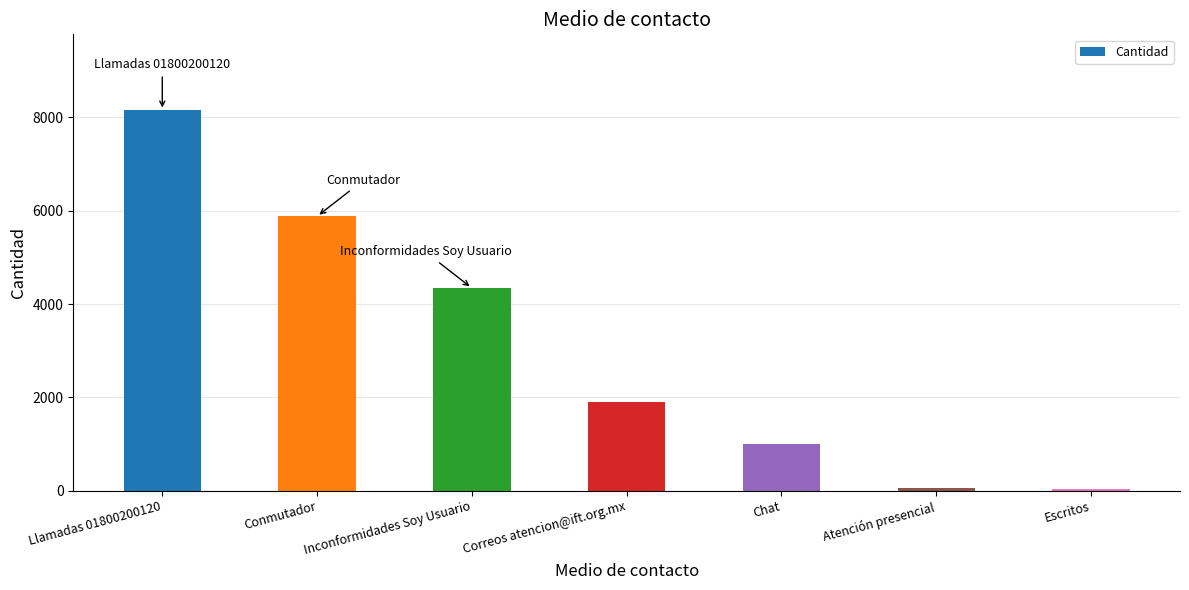

How many bars are there in total?

7